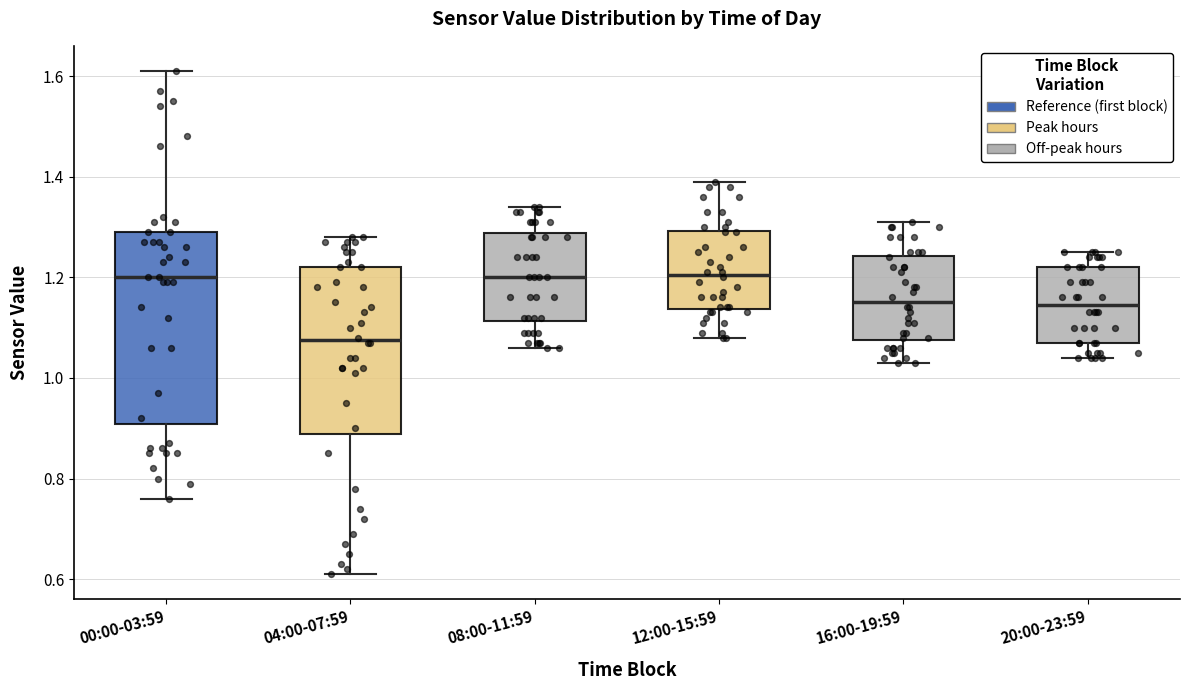

Where is the upper edge of the box for 08:00-11:59 on the y-axis? The values are not printed on the chart, so give them approximately, as read against the axis.

1.28